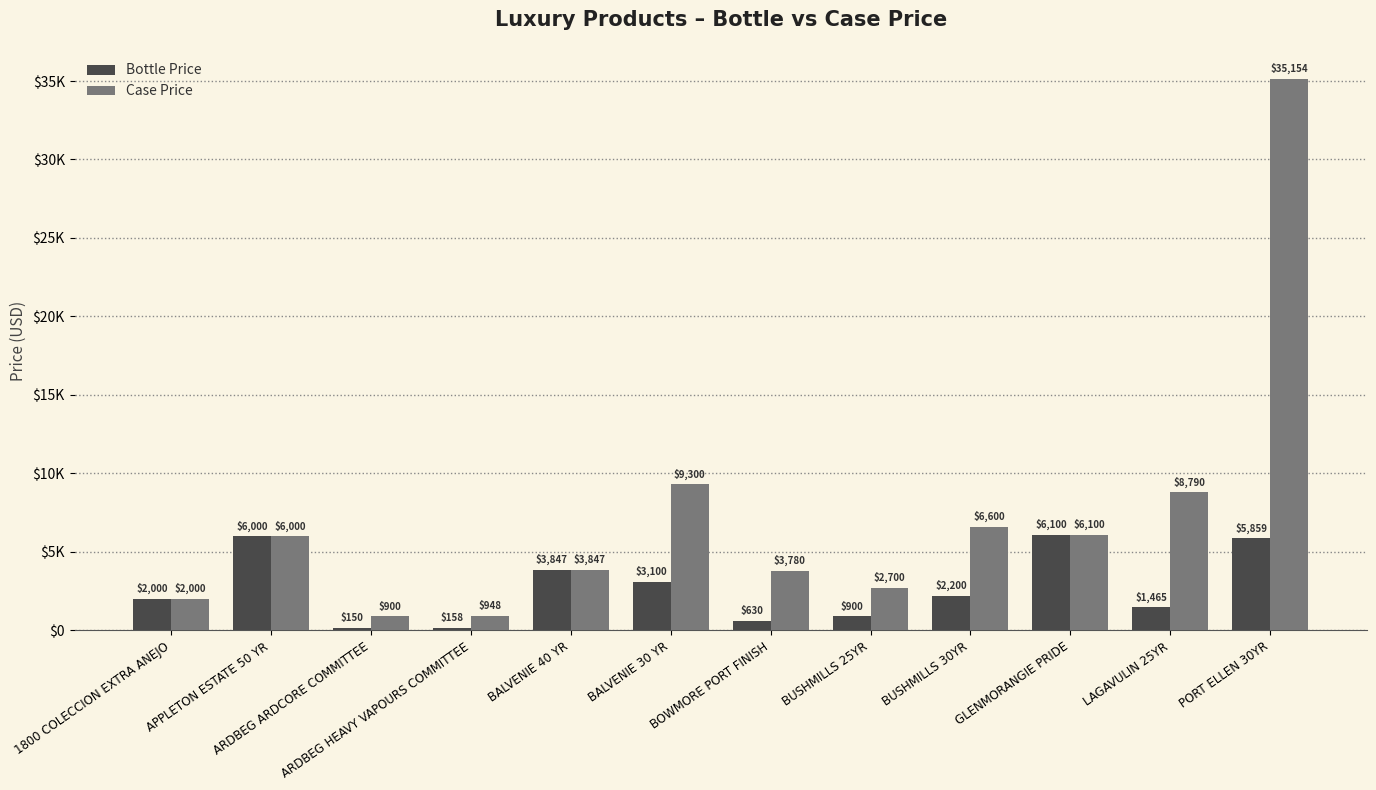

What is the sum of the Case Price values at BALVENIE 30 YR and BALVENIE 40 YR?

13147.0